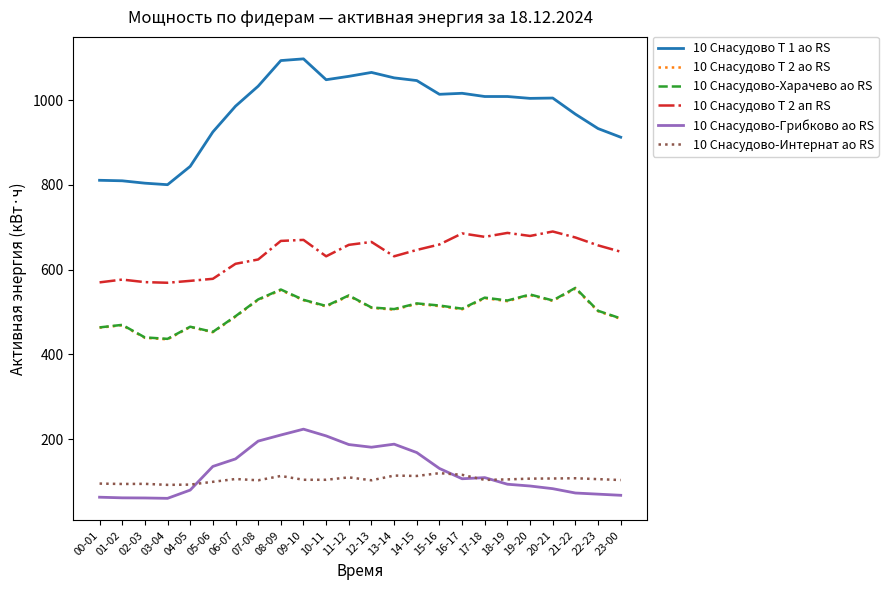

Between 04-05 and 09-10, which series saw the biggest shift?

10 Снасудово Т 1 ао RS